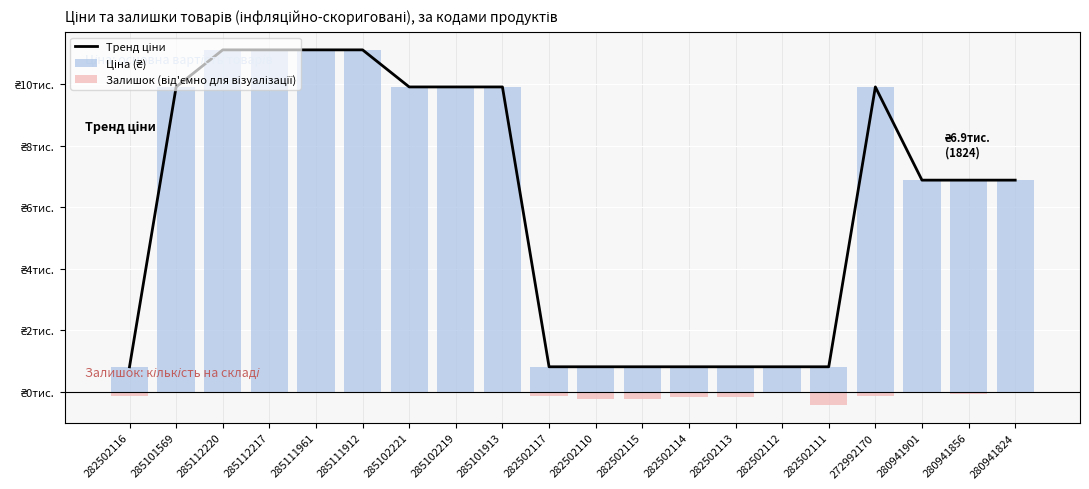

Which category has the highest value across all series?

285112220